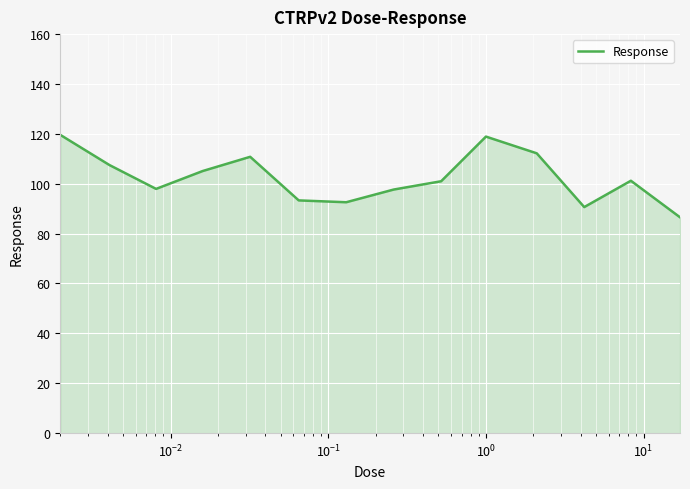

What is the maximum value shown in the chart?

119.6